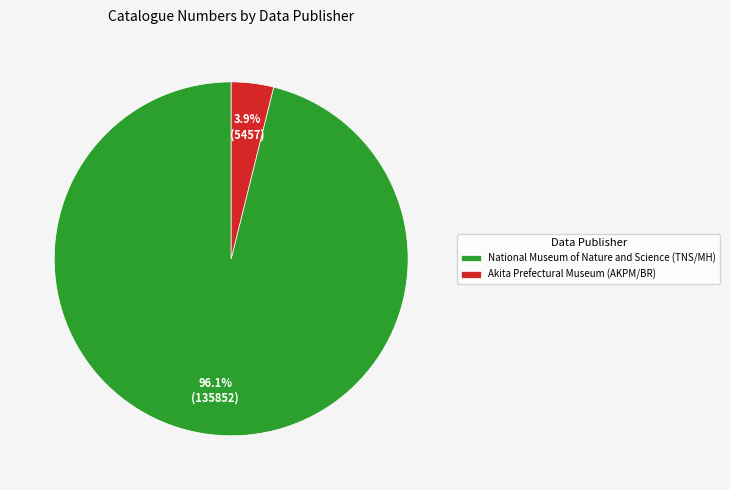

To the nearest percent, what is the combined percentage of Akita Prefectural Museum (AKPM/BR) and National Museum of Nature and Science (TNS/MH)?

100%